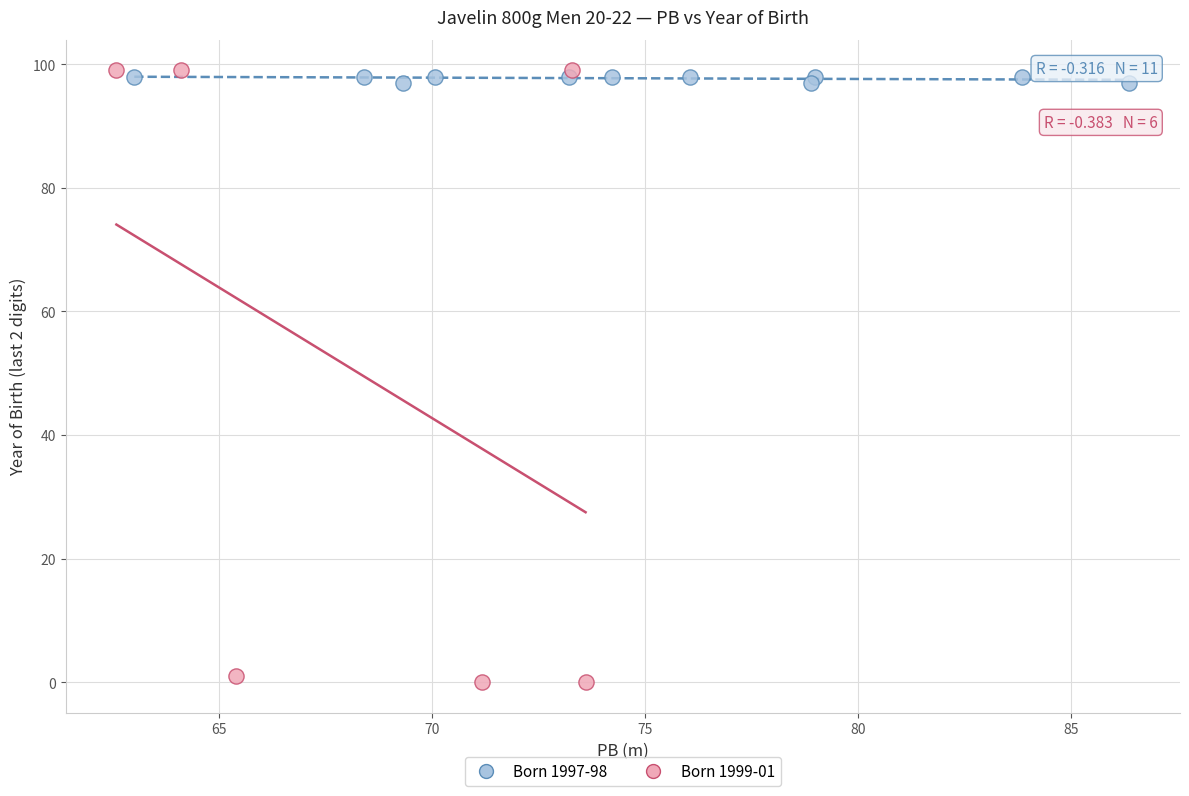

Which series contains the lowest Y value?

Born 1999-01